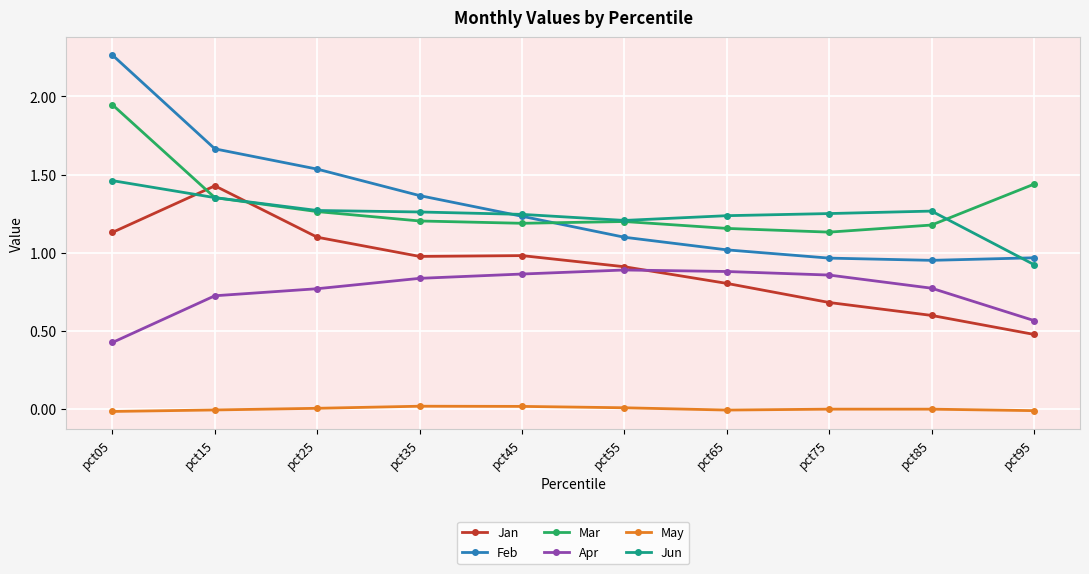

What are all the series names shown in the legend?

Jan, Feb, Mar, Apr, May, Jun